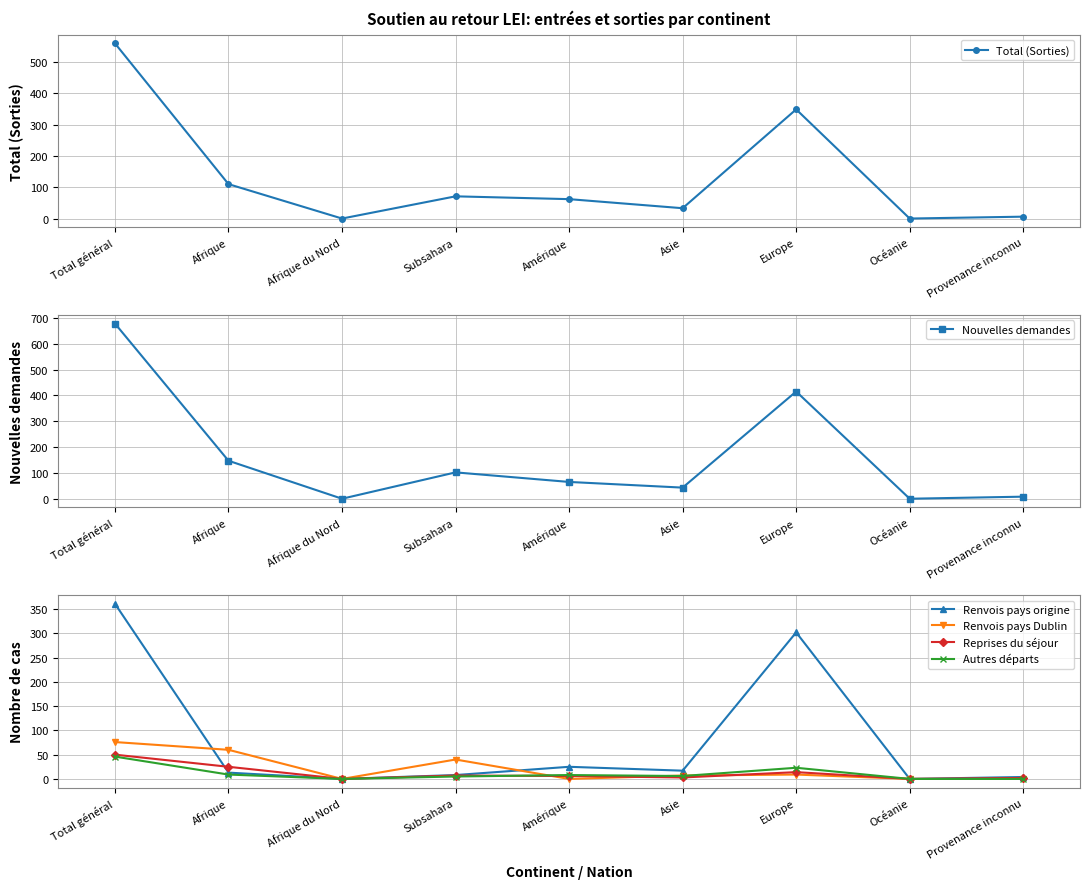

At which category is the sum across all series the highest?

Total général